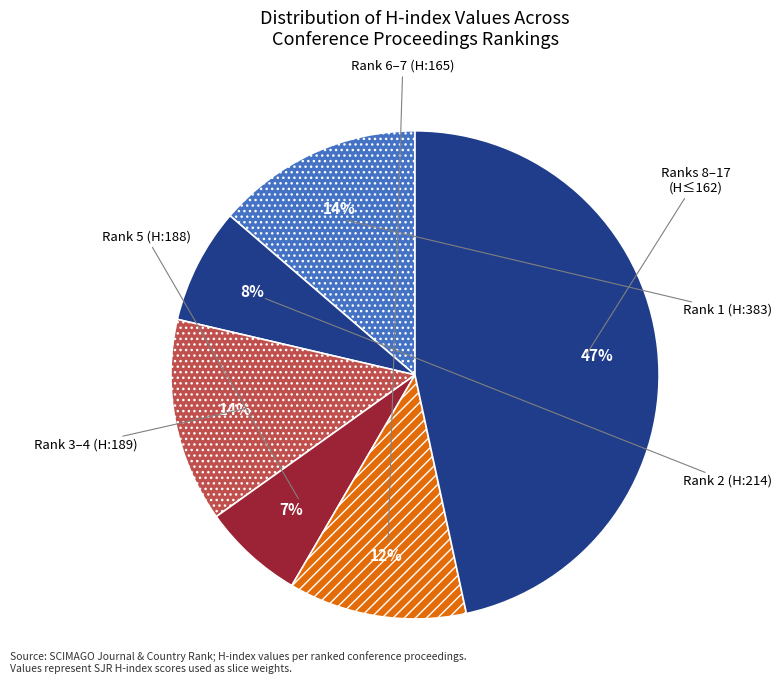

What percentage is the Rank 1 (H:383) slice, to the nearest percent?

14%